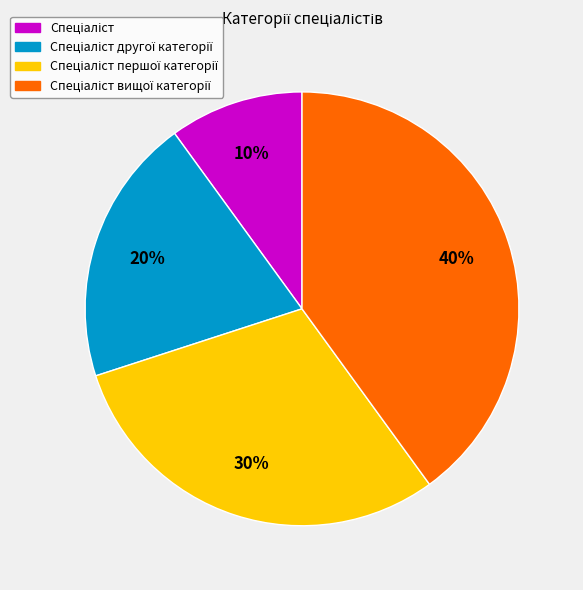

To the nearest percent, what is the average slice percentage?

25%